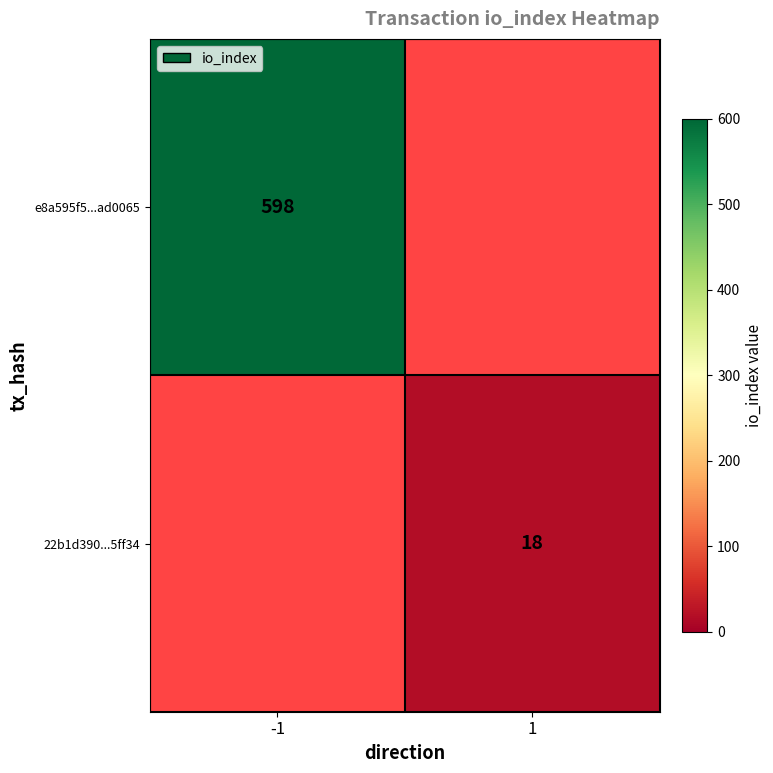

Is it true that e8a595f5...ad0065 equals 171 at -1?

False